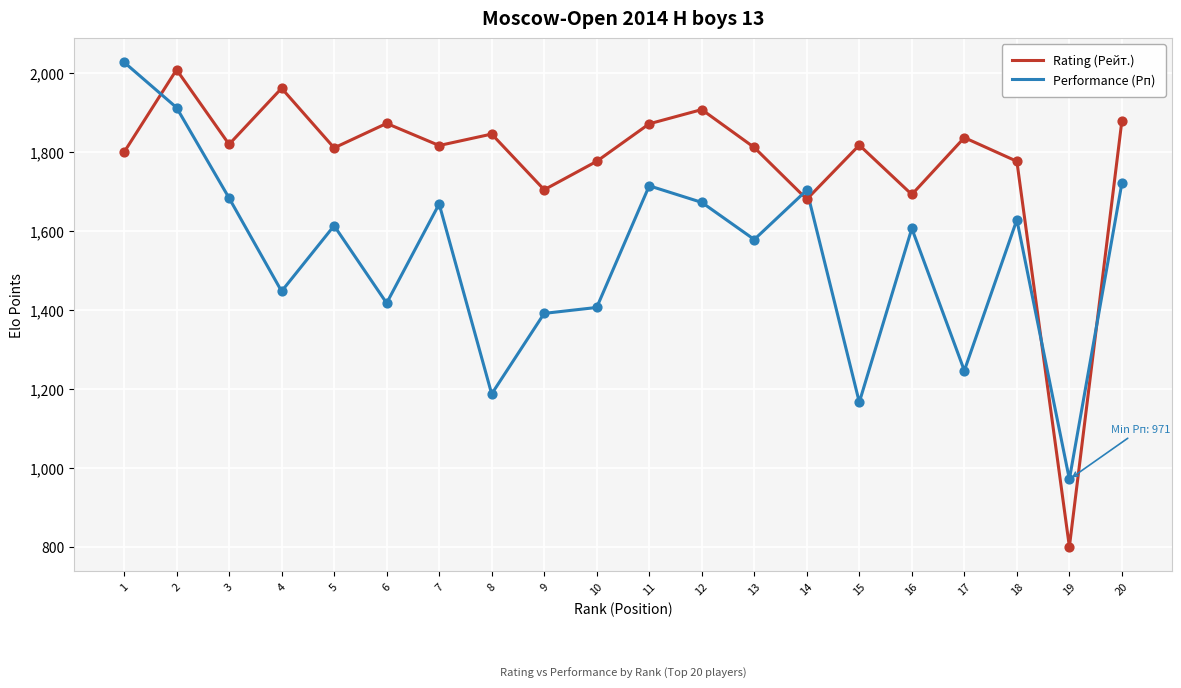

Is the value of Rating (Рейт.) at 15 greater than the value of Performance (Рп) at 8?

Yes